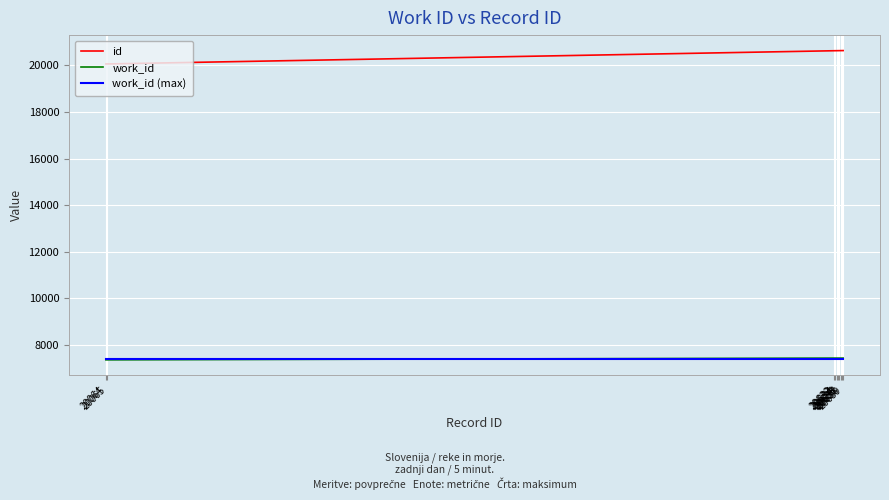

The value of work_id (max) at 20638 is 12177. True or false?

False